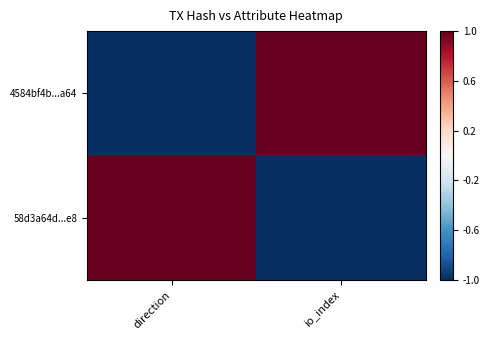

At how many categories does at least one series exceed 0?

2